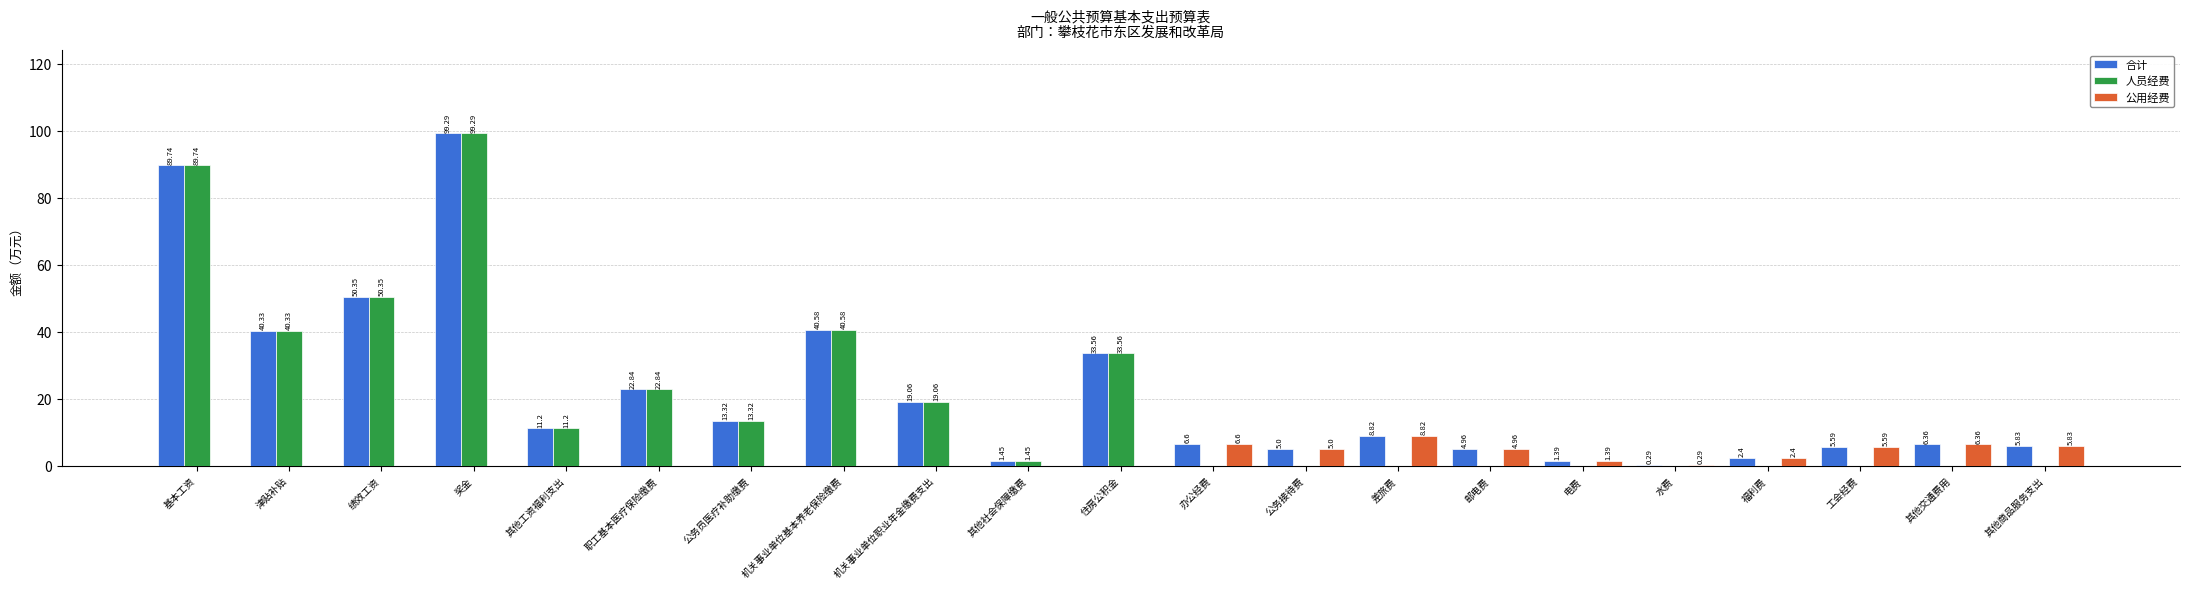

Which category has the highest value in the 公用经费 series?

差旅费